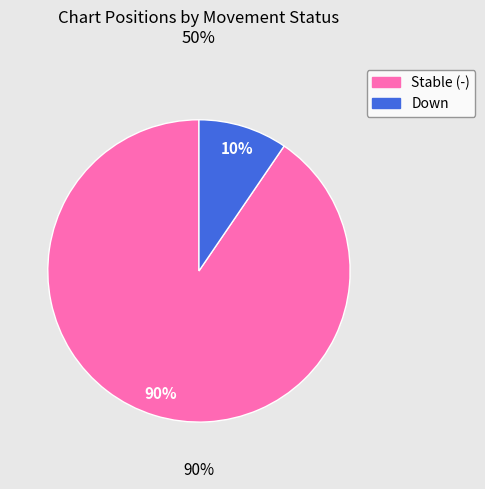

To the nearest percent, what percentage of the pie is down?

10%